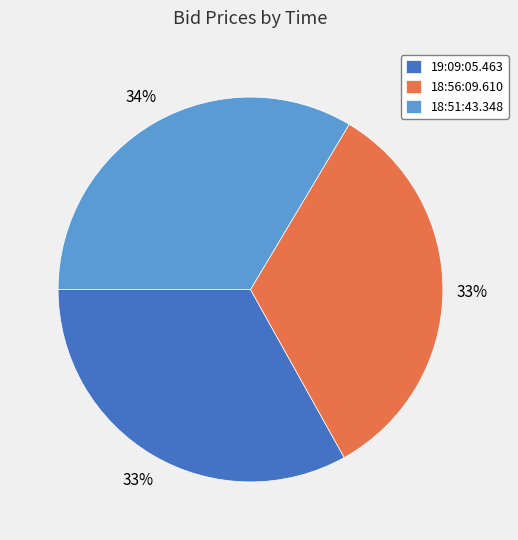

The 18:56:09.610 slice represents 33% of the pie. True or false?

True